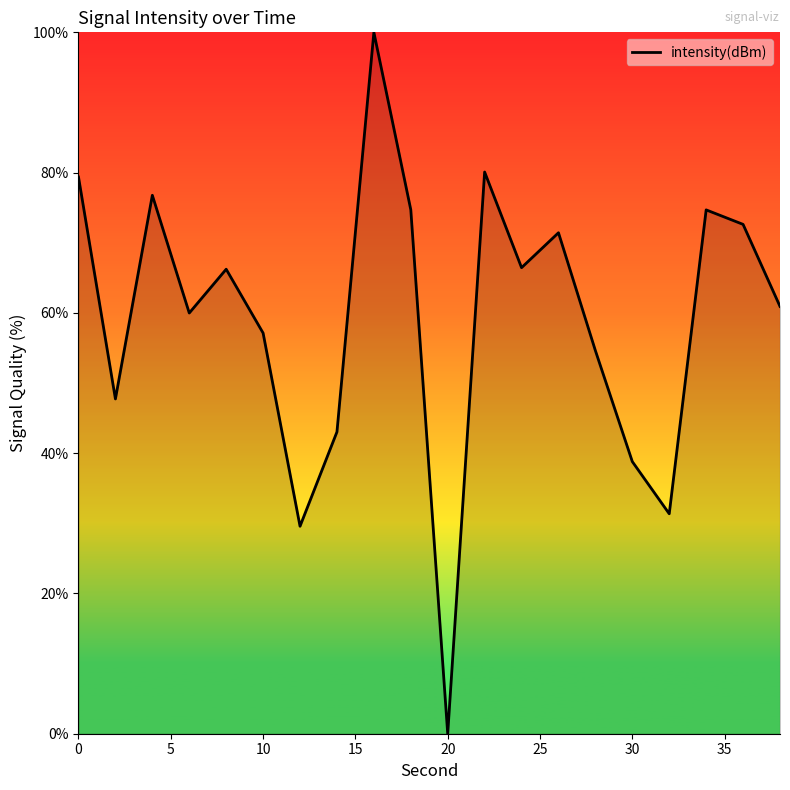

What is the maximum value shown in the chart?

100.0